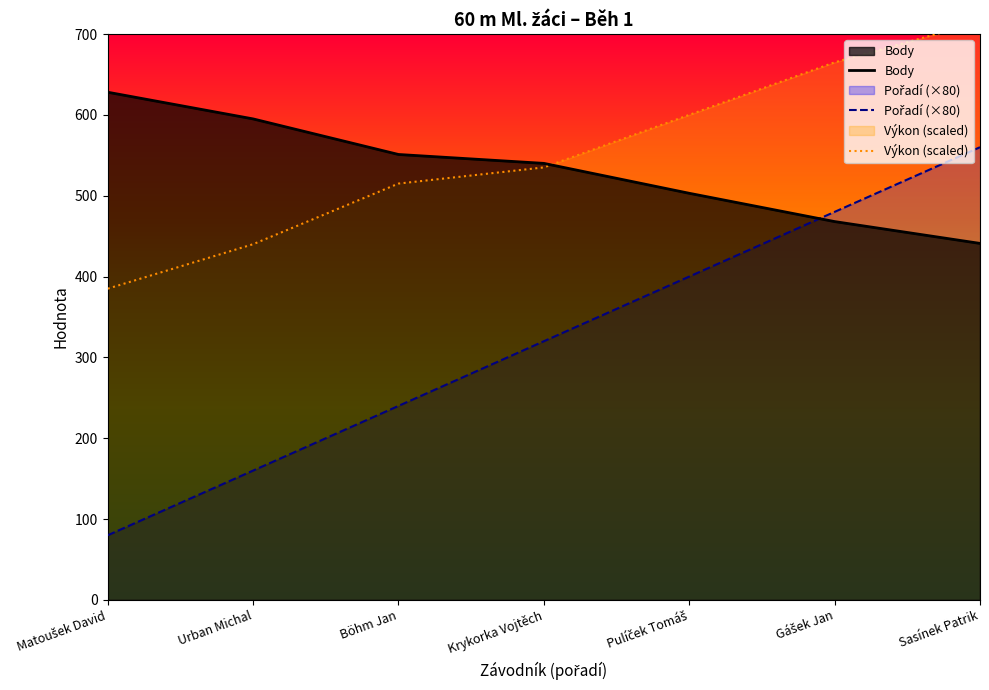

Reading right to left, list all the values displayed in this chart.

Body: 441.0	468.0	503.0	540.0	551.0	595.0	628.0
Pořadí (×80): 560.0	480.0	400.0	320.0	240.0	160.0	80.0
Výkon (scaled): 715.0	665.0	600.0	535.0	515.0	440.0	385.0